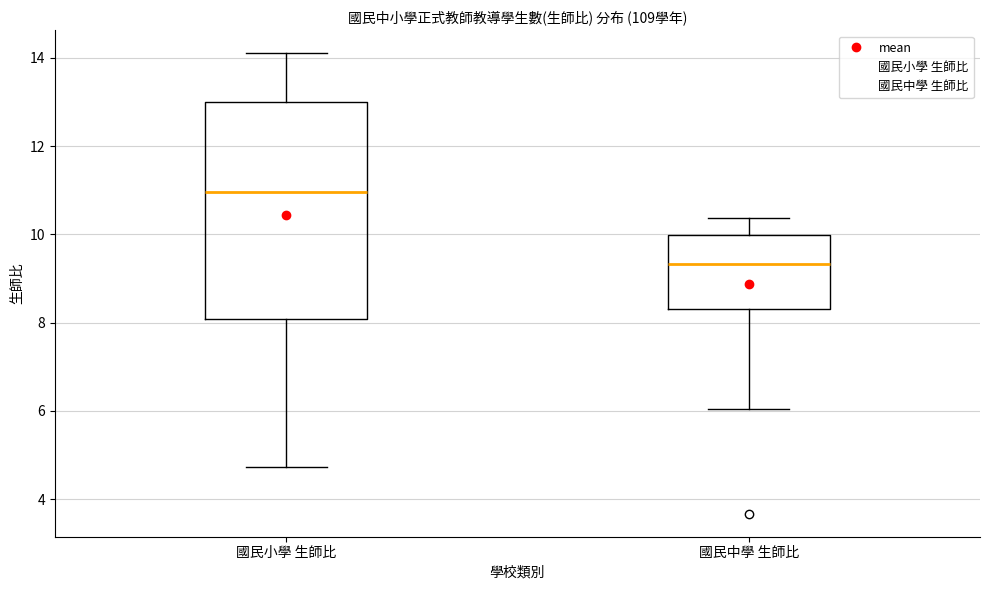

Which box has the lowest median line?

國民中學 生師比